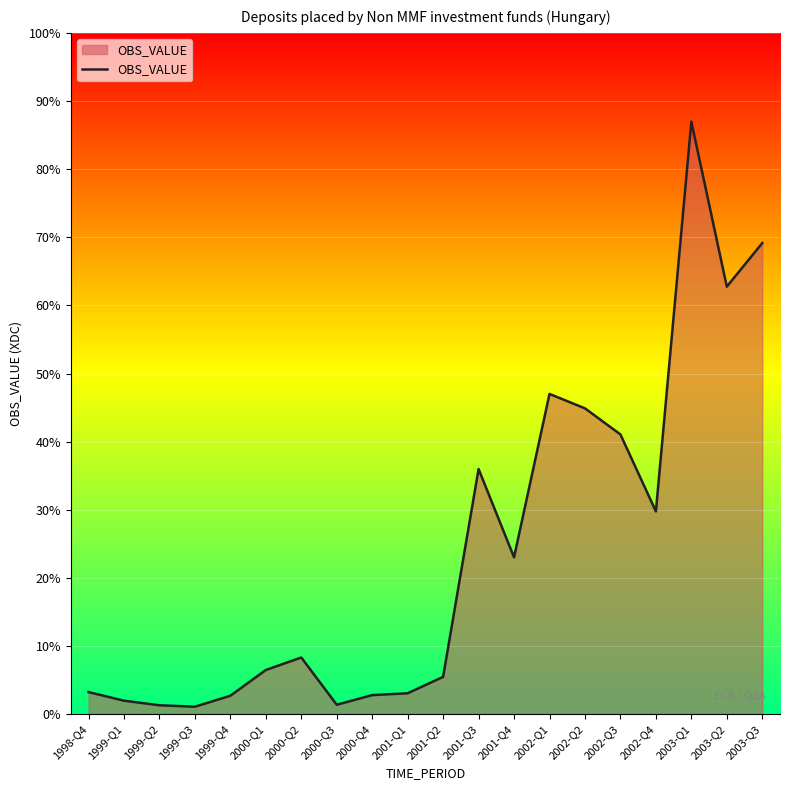

What is the label of the 17th point from the left?

2002-Q4